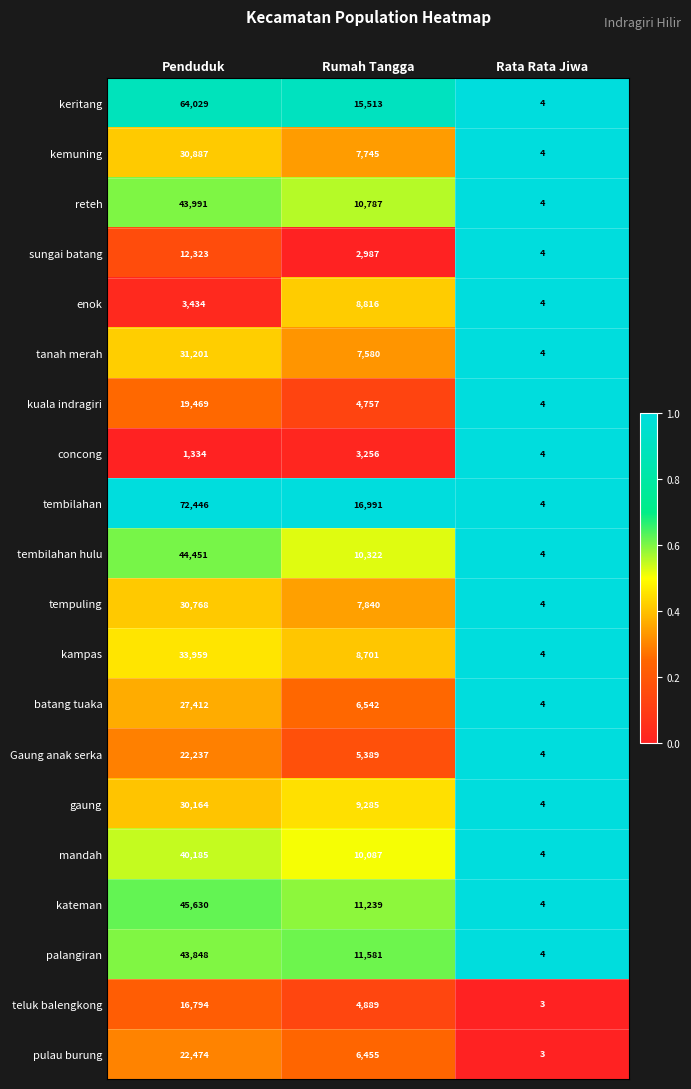

List the series in order of their peak value, lowest first.

concong, enok, sungai batang, teluk balengkong, kuala indragiri, Gaung anak serka, pulau burung, batang tuaka, gaung, tempuling, kemuning, tanah merah, kampas, mandah, palangiran, reteh, tembilahan hulu, kateman, keritang, tembilahan